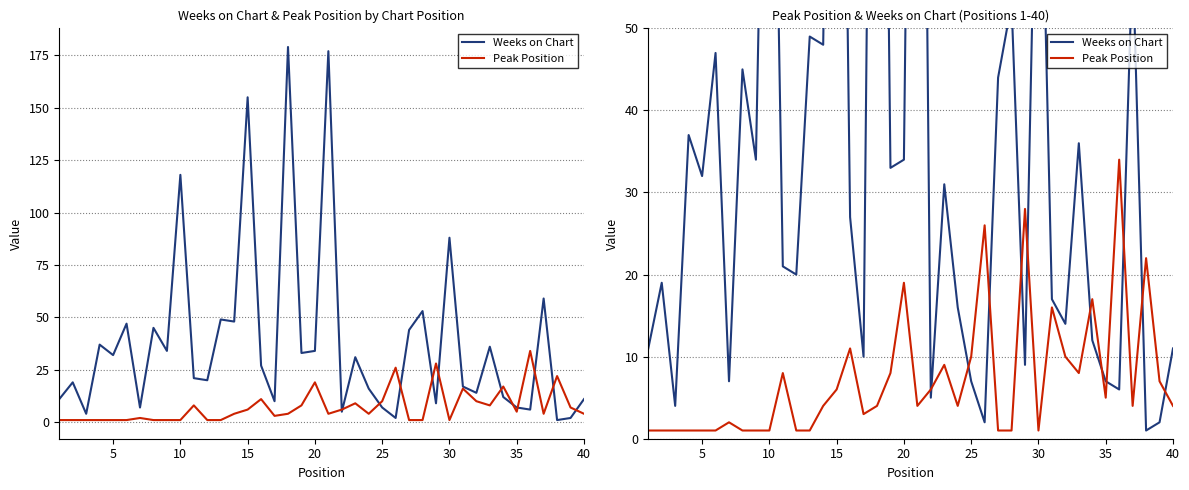

How many lines are shown in the chart?

2